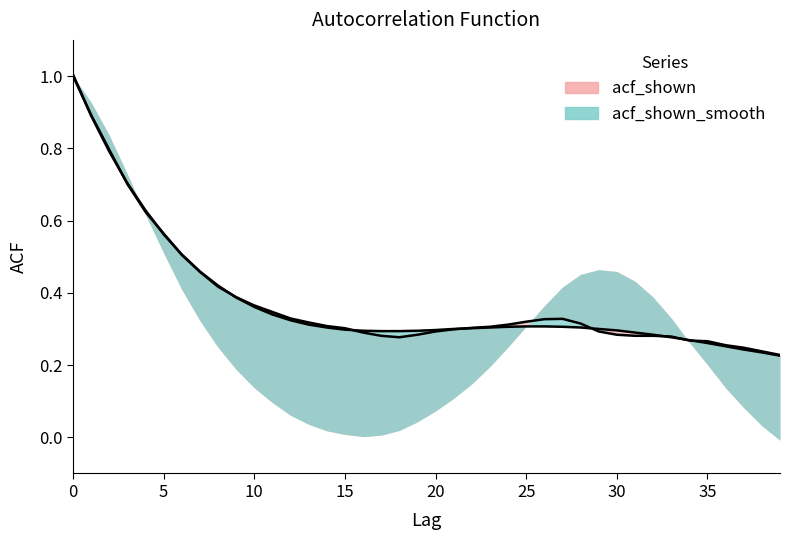

List the labels in order of acf_shown value, smallest first.

39, 38, 37, 36, 35, 34, 18, 33, 17, 31, 32, 19, 30, 16, 20, 29, 21, 15, 22, 23, 14, 24, 28, 13, 25, 26, 27, 12, 11, 10, 9, 8, 7, 6, 5, 4, 3, 2, 1, 0